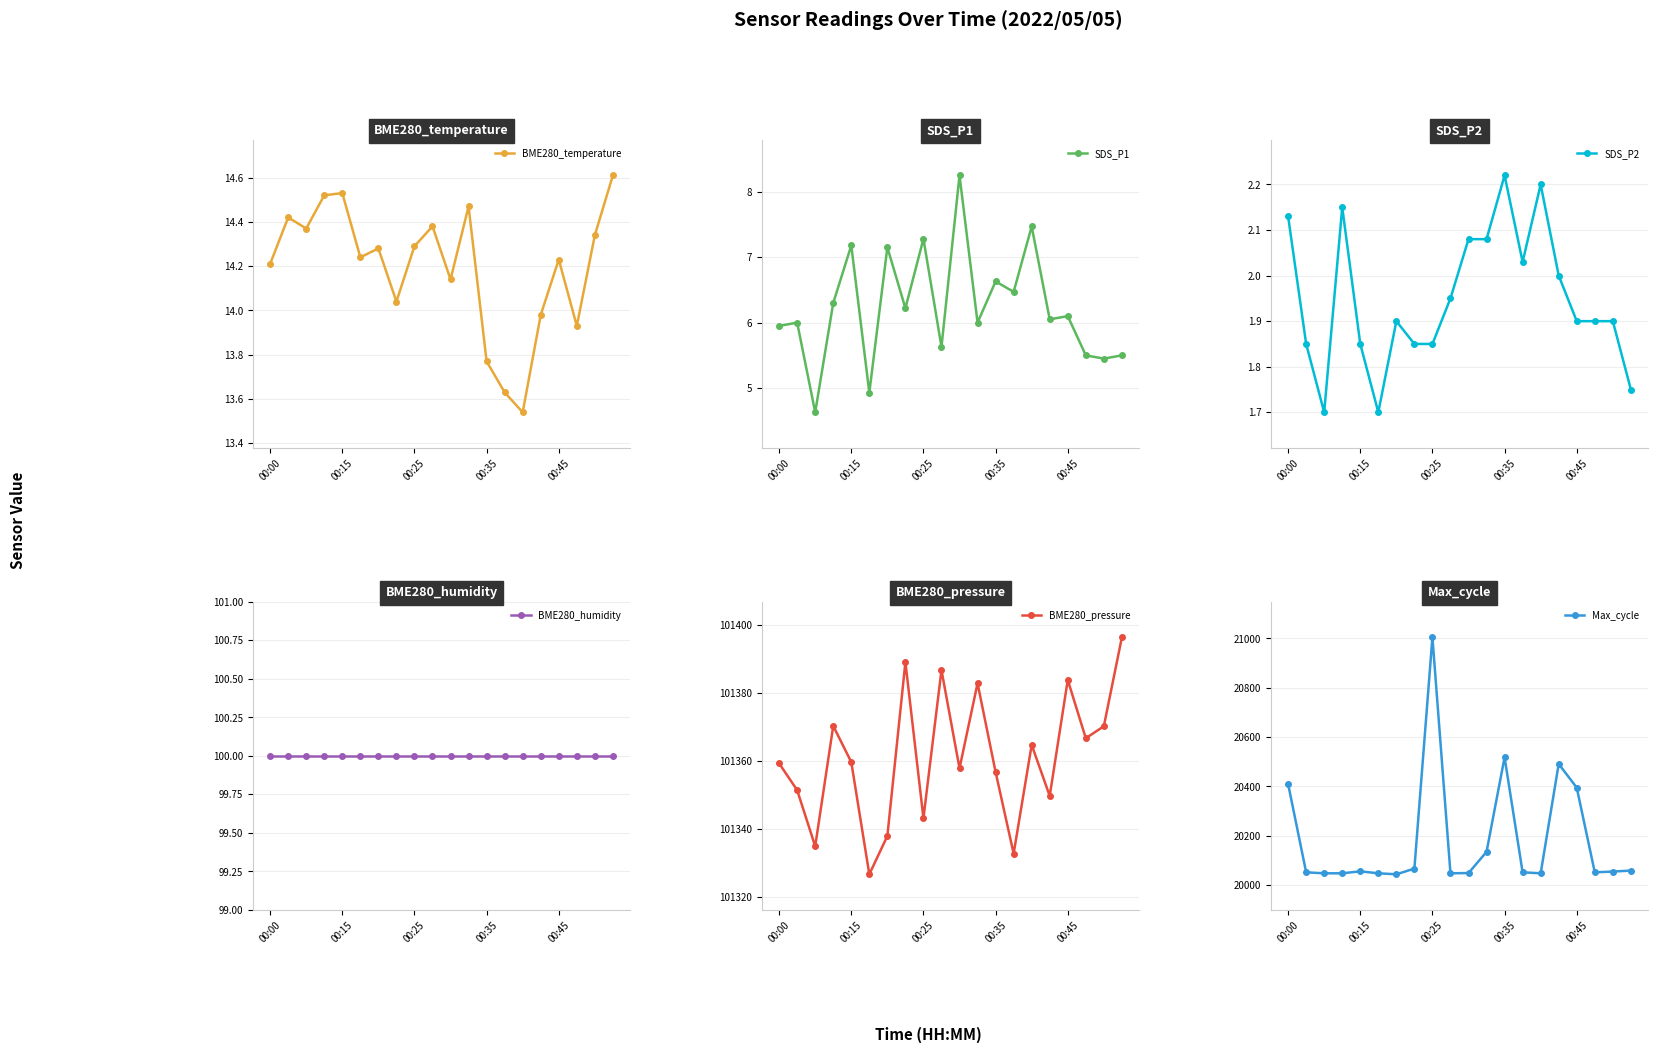

Reading right to left, list all the values displayed in this chart.

BME280_temperature: 14.6	14.3	13.9	14.2	14.0	13.5	13.6	13.8	14.5	14.1	14.4	14.3	14.0	14.3	14.2	14.5	14.5	14.4	14.4	14.2
SDS_P1: 5.5	5.5	5.5	6.1	6.0	7.5	6.5	6.6	6.0	8.2	5.6	7.3	6.2	7.2	4.9	7.2	6.3	4.6	6.0	6.0
SDS_P2: 1.8	1.9	1.9	1.9	2.0	2.2	2.0	2.2	2.1	2.1	1.9	1.9	1.9	1.9	1.7	1.9	2.1	1.7	1.9	2.1
BME280_humidity: 100.0	100.0	100.0	100.0	100.0	100.0	100.0	100.0	100.0	100.0	100.0	100.0	100.0	100.0	100.0	100.0	100.0	100.0	100.0	100.0
BME280_pressure: 101396.3	101370.2	101366.7	101383.8	101349.7	101364.7	101332.8	101356.8	101382.8	101357.8	101386.7	101343.2	101389.0	101338.0	101326.7	101359.7	101370.3	101334.9	101351.4	101359.3
Max_cycle: 20059.0	20055.0	20052.0	20395.0	20491.0	20048.0	20052.0	20518.0	20135.0	20049.0	20048.0	21004.0	20067.0	20044.0	20048.0	20056.0	20048.0	20048.0	20052.0	20410.0